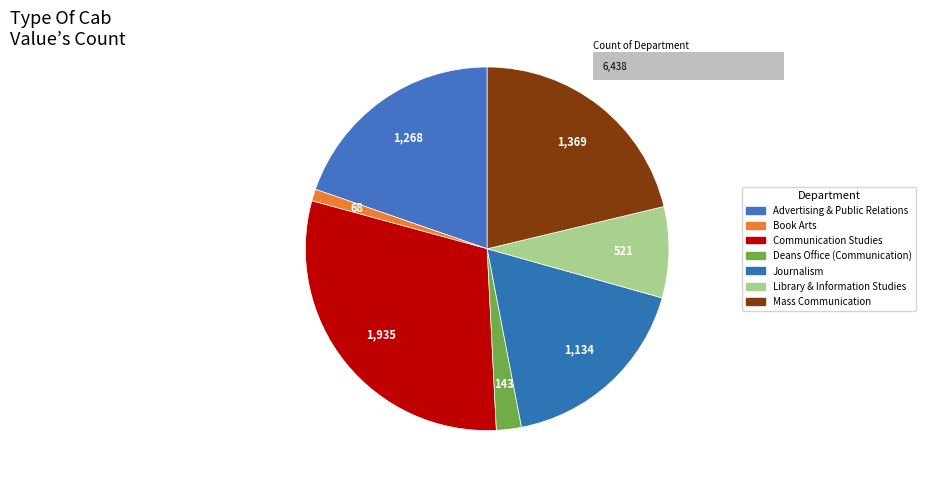

To the nearest percent, what percentage of the pie is Book Arts?

1%